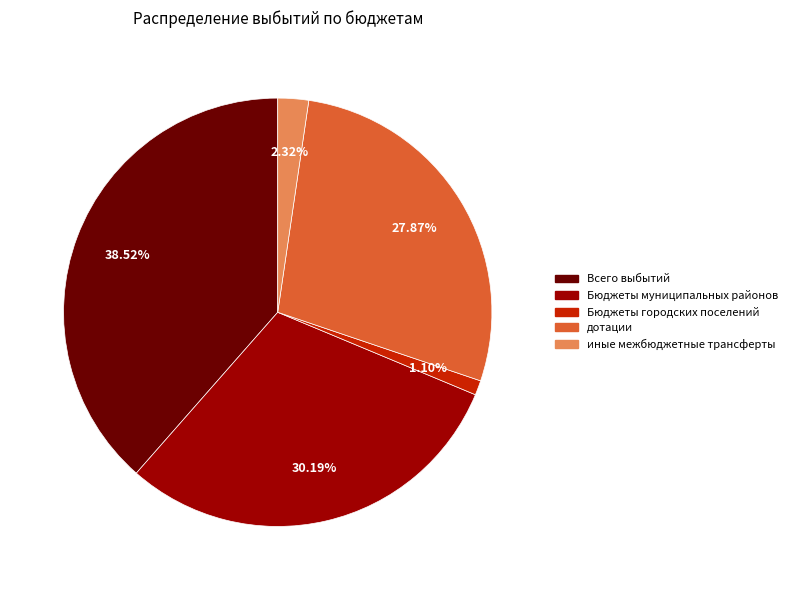

Is the sum of дотации and иные межбюджетные трансферты greater than half?

No